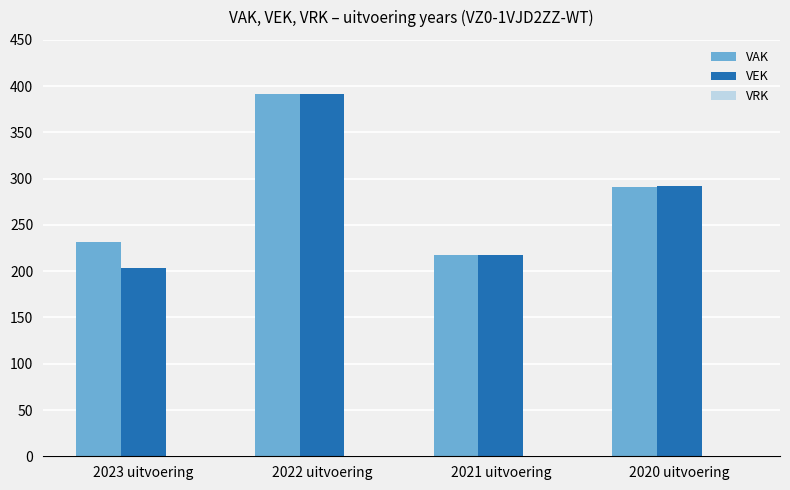

Rank the series at 2023 uitvoering from highest to lowest value.

VAK, VEK